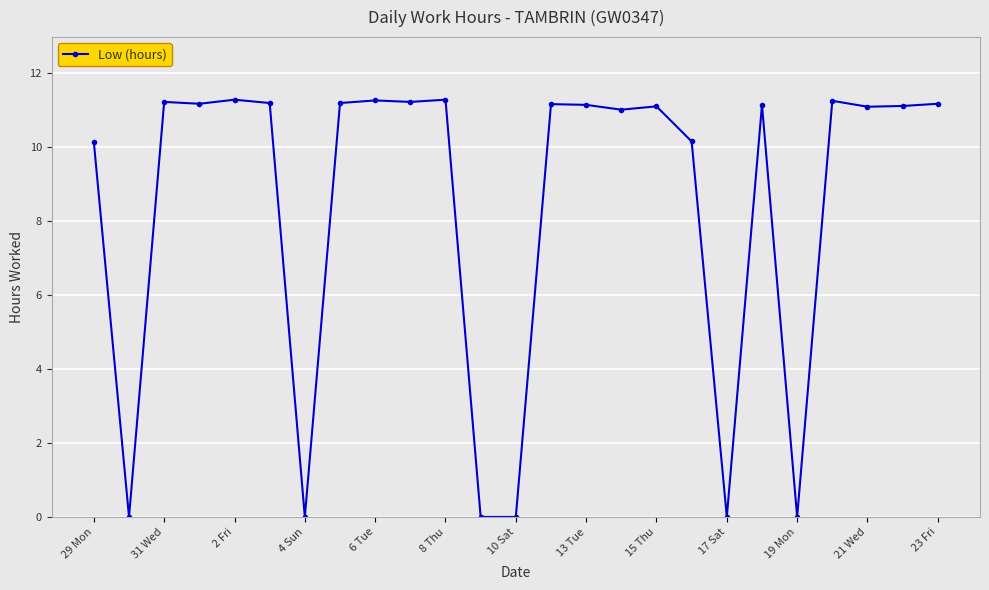

What is the average value?

8.4